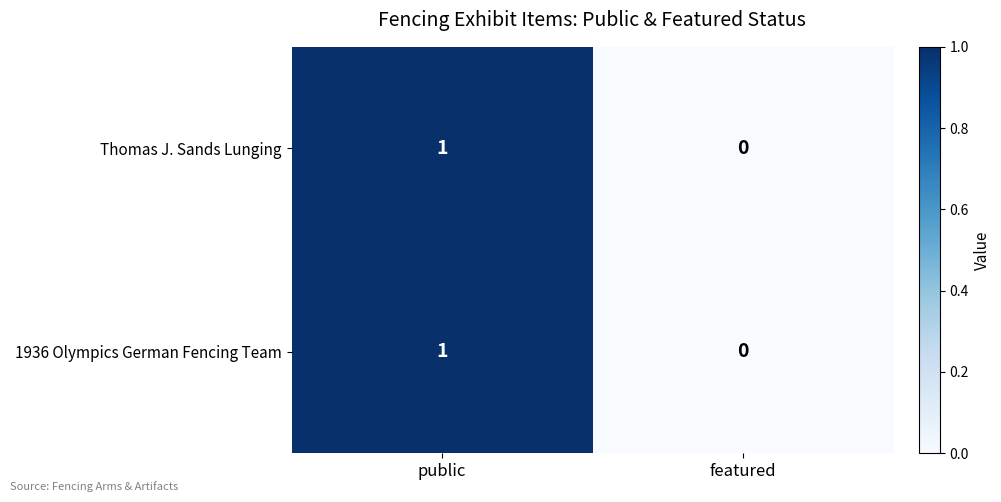

Where is 1936 Olympics German Fencing Team nearest to the value 0?

featured